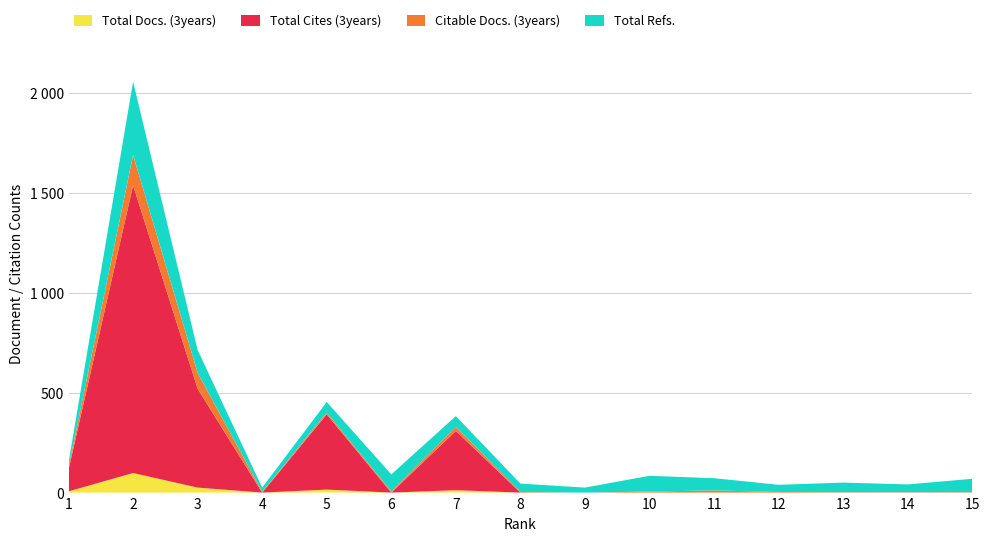

Reading left to right, what are all the values shown in this chart?

Total Docs. (3years): 6	98	25	0	15	0	12	0	0	0	0	0	0	0	0
Total Cites (3years): 109	1441	495	0	377	0	297	0	0	0	0	0	0	0	0
Citable Docs. (3years): 12	152	80	4	9	6	20	3	0	5	11	3	2	2	2
Total Refs.: 24	367	114	21	53	85	54	42	25	79	61	36	48	39	67